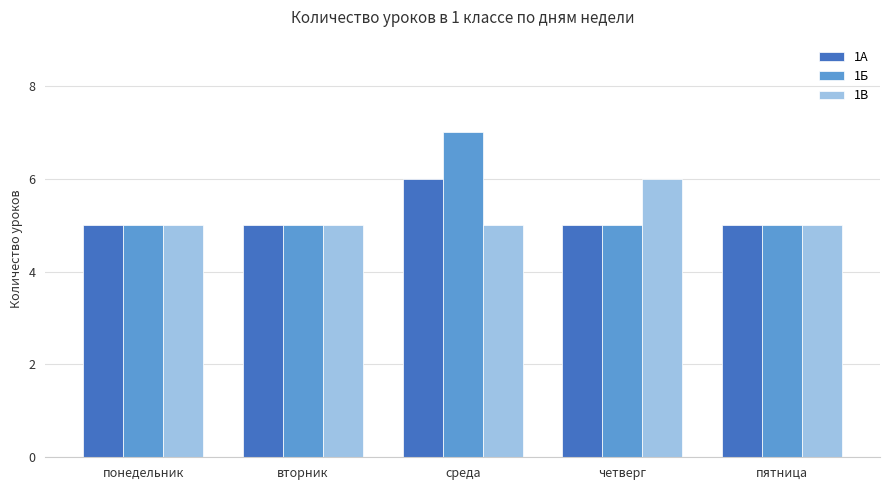

What is the total value across all series at четверг?

16